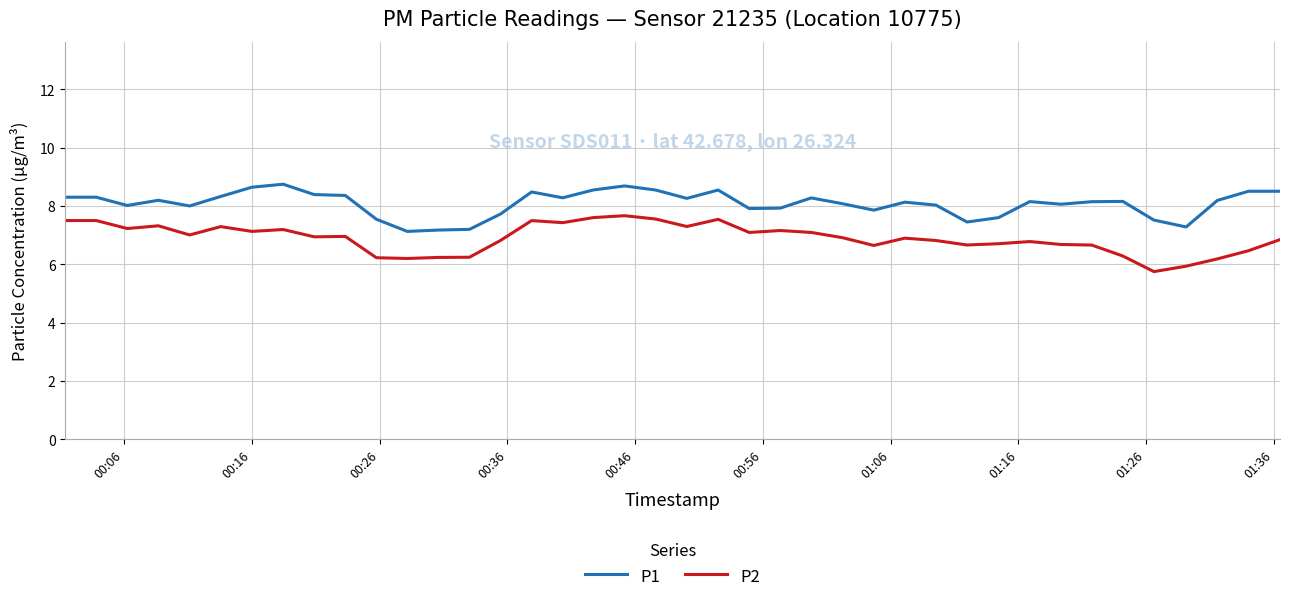

Which series has the largest total across all categories?

P1